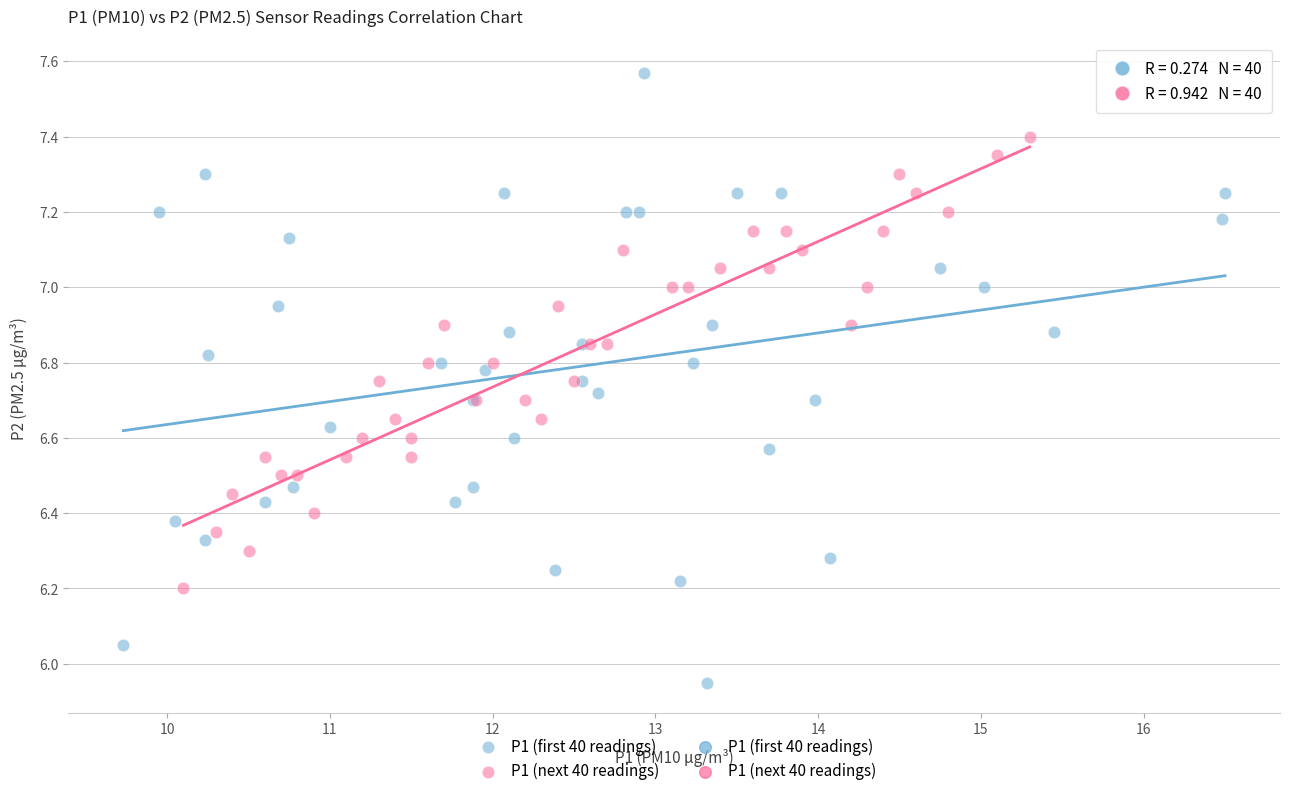

Which series contains the highest Y value?

P1 (first 40 readings)